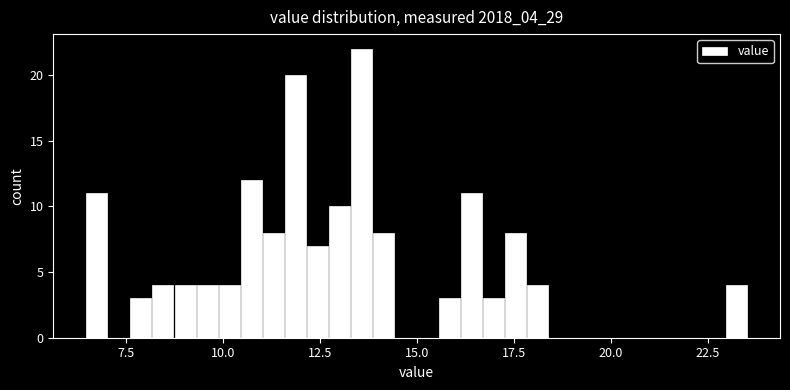

Around what value on the x-axis is the tallest bar? Give the approximate position of its centre, as read against the axis.

13.5